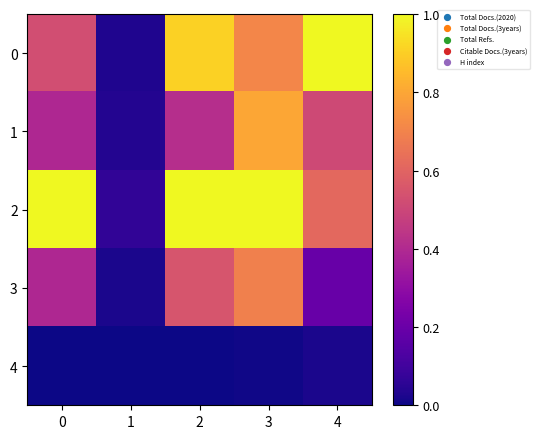

Which series changed the most between 0 and 1?

2